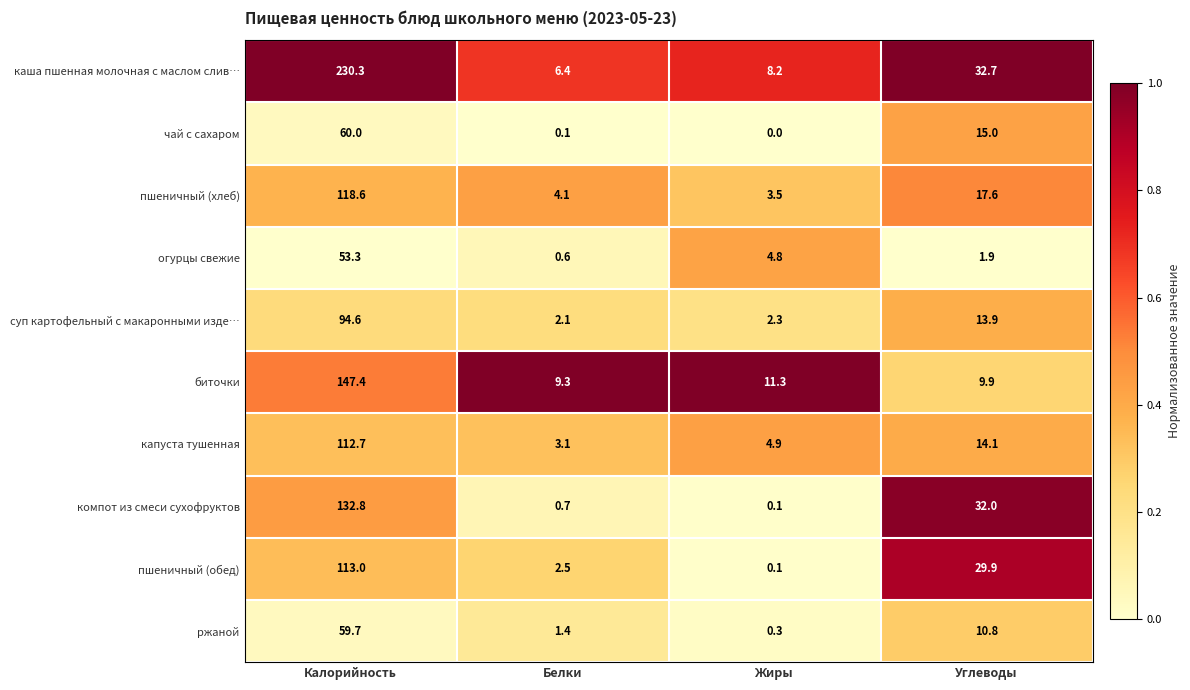

What is the approximate value of биточки at Жиры?

11.3